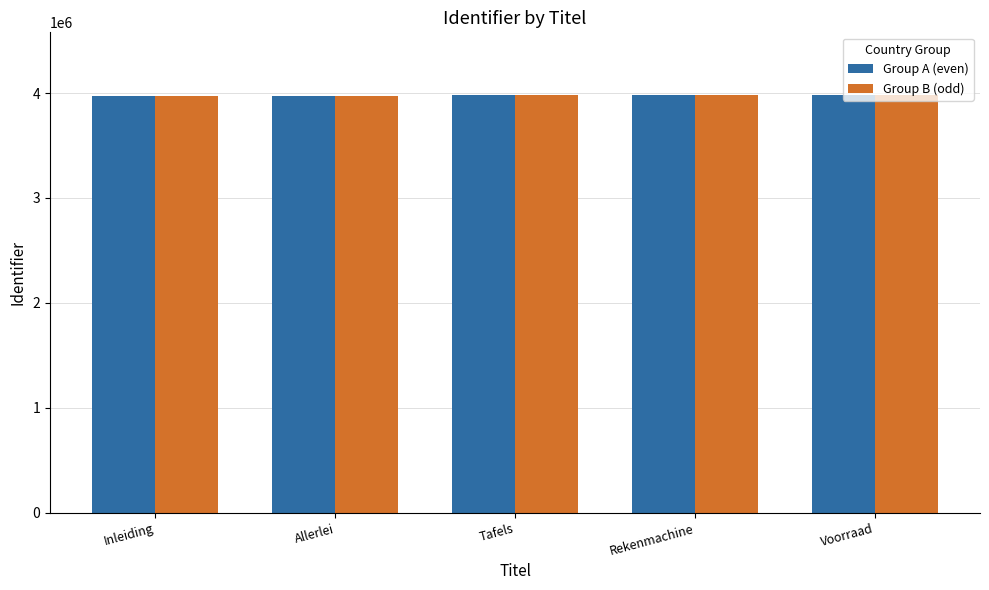

How many bars are there in total?

10